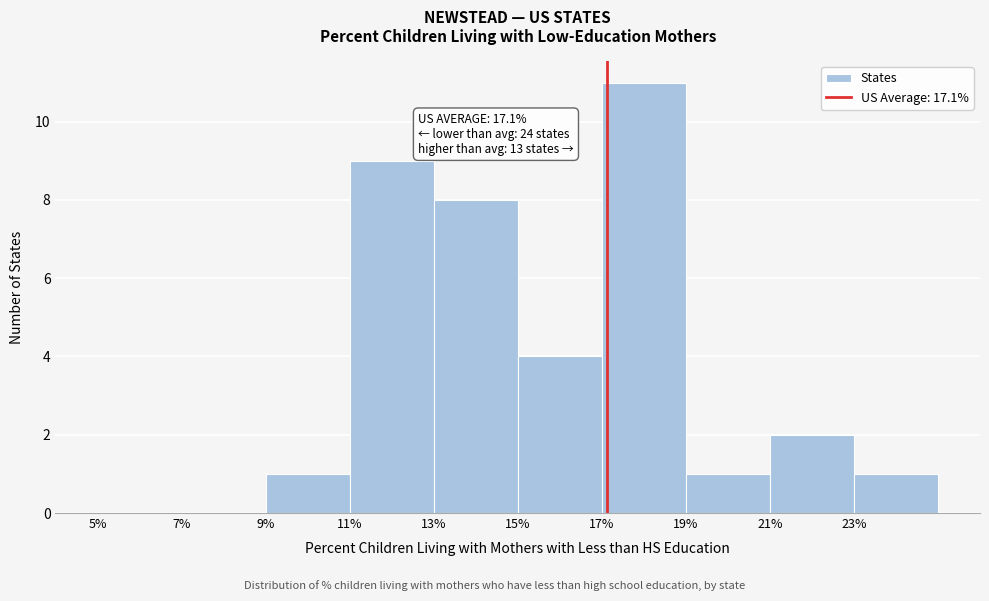

Which range on the x-axis has the tallest bar?

17 to 19